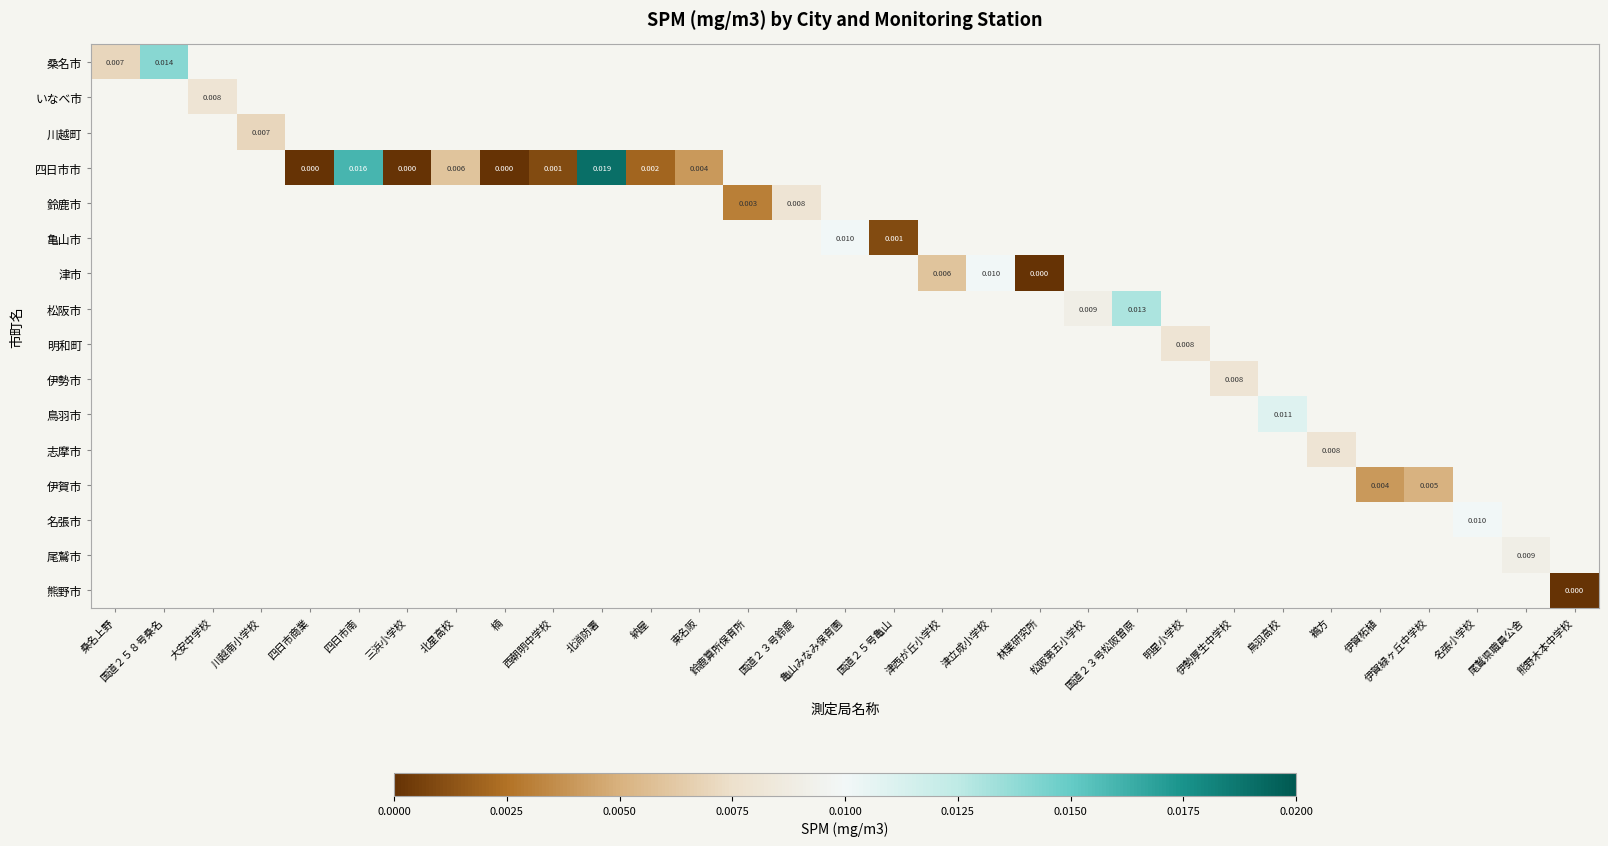

How many values in 川越町 are above zero?

1